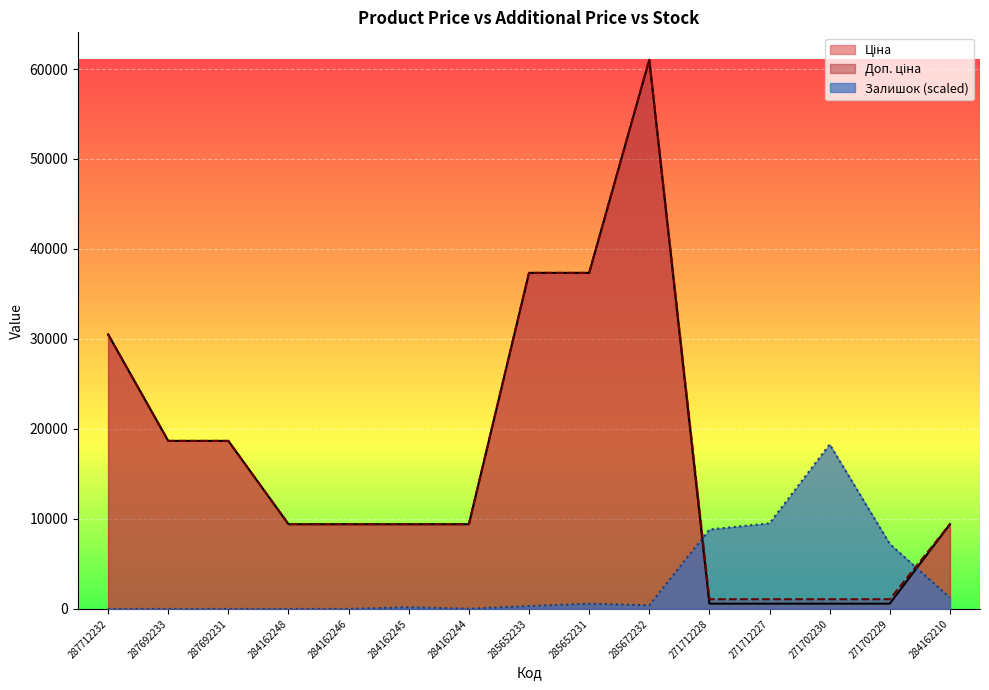

Reading right to left, list all the values displayed in this chart.

Ціна: 9416.9	586.0	586.0	586.0	586.0	61024.7	37343.0	37343.0	9416.9	9416.9	9416.9	9416.9	18671.5	18671.5	30512.3
Доп. ціна: 9416.9	1074.5	1074.5	1074.5	1074.5	61024.7	37343.0	37343.0	9416.9	9416.9	9416.9	9416.9	18671.5	18671.5	30512.3
Залишок: 1245.2	7206.4	18280.9	9511.4	8822.5	397.4	582.9	317.9	26.5	185.5	0.0	0.0	0.0	0.0	0.0